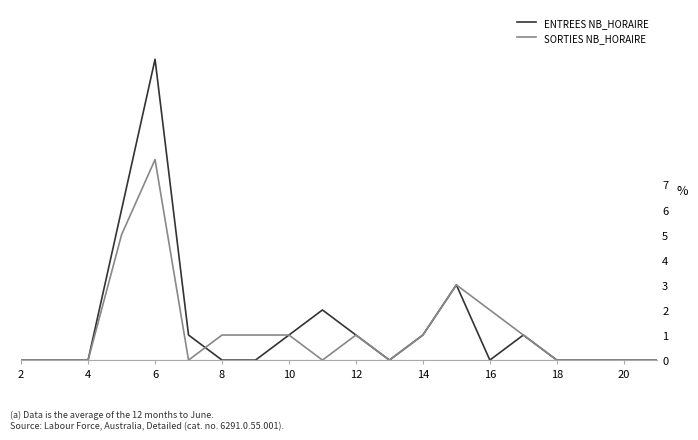

What is the average value of the ENTREES NB_HORAIRE series?

1